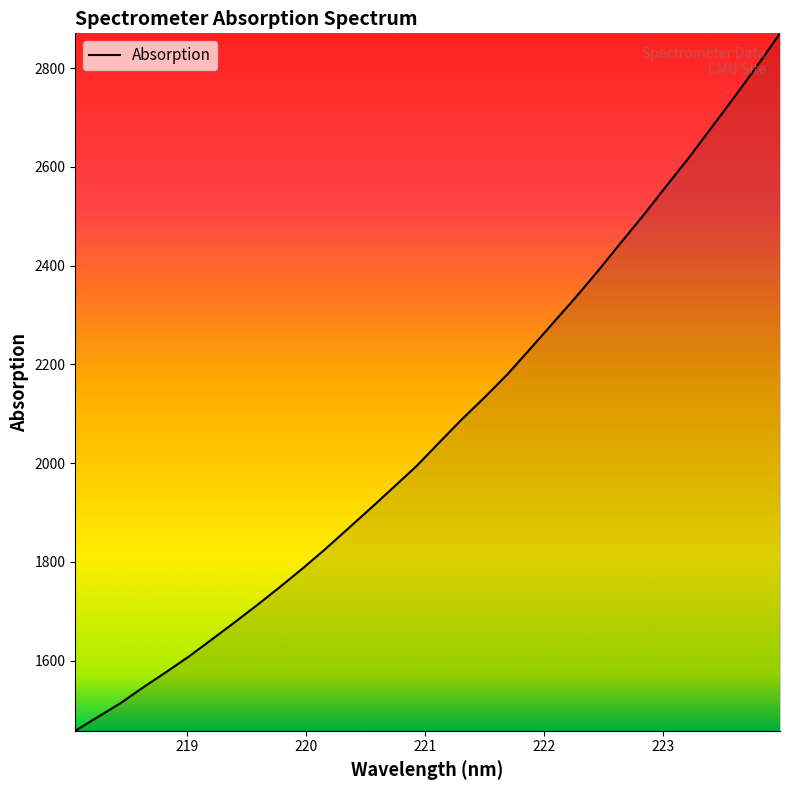

What is the maximum value shown in the chart?

2870.5